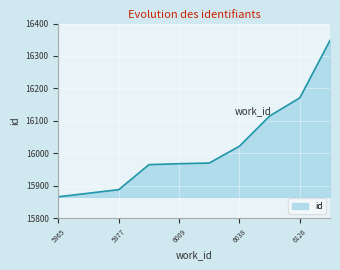

What is the difference between the maximum and minimum values?

482